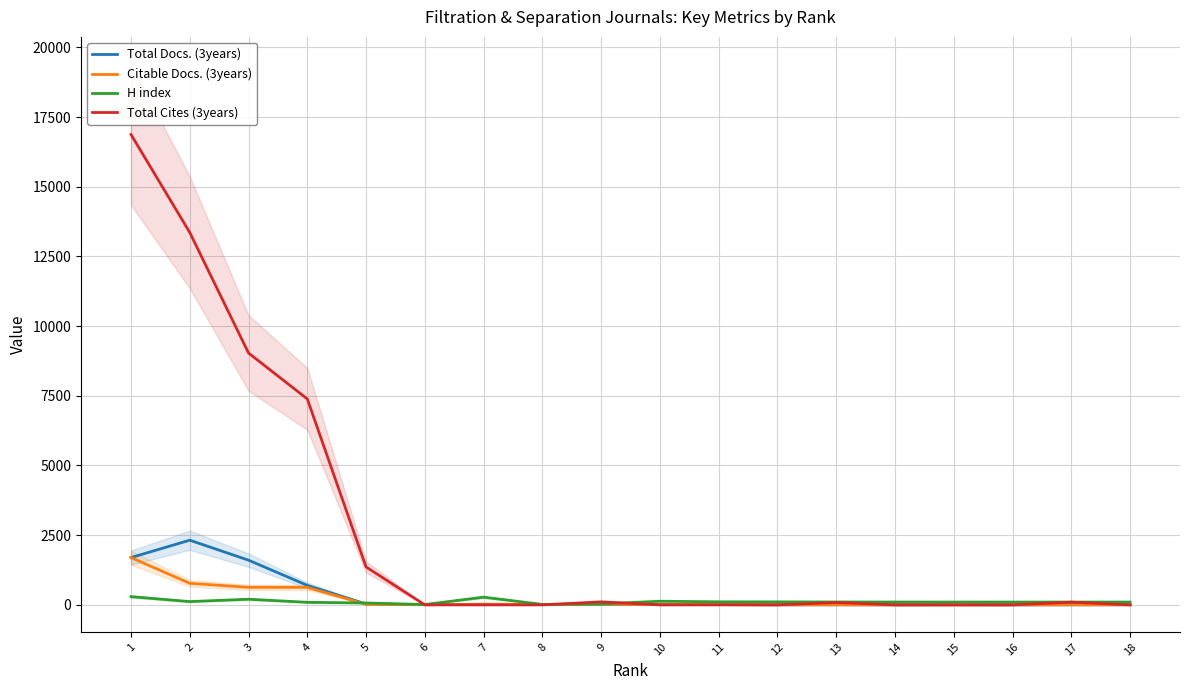

What is the maximum value shown in the chart?

16876